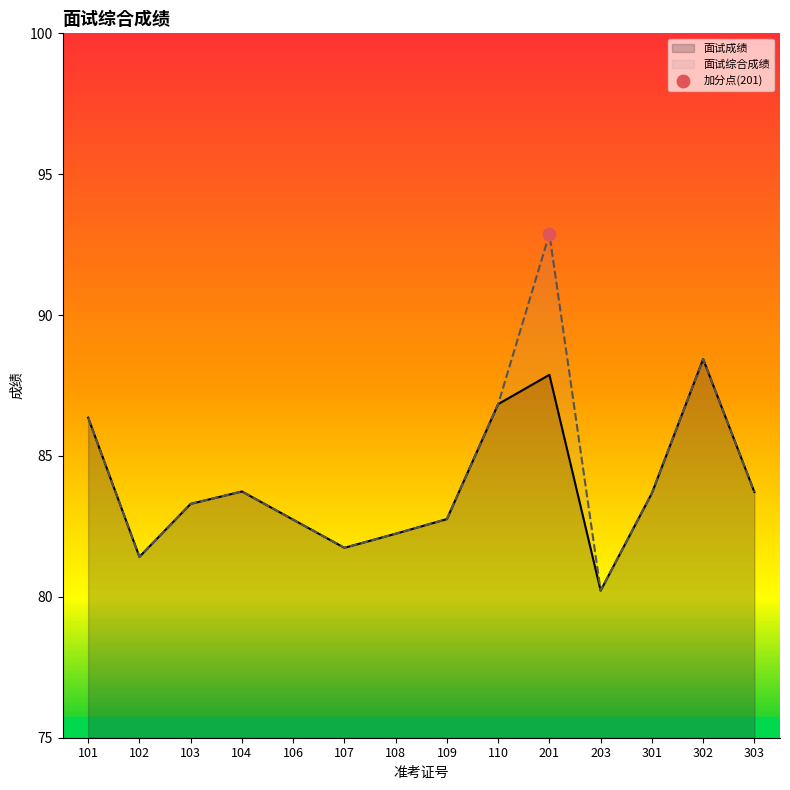

What are all the series names shown in the legend?

面试成绩, 面试综合成绩